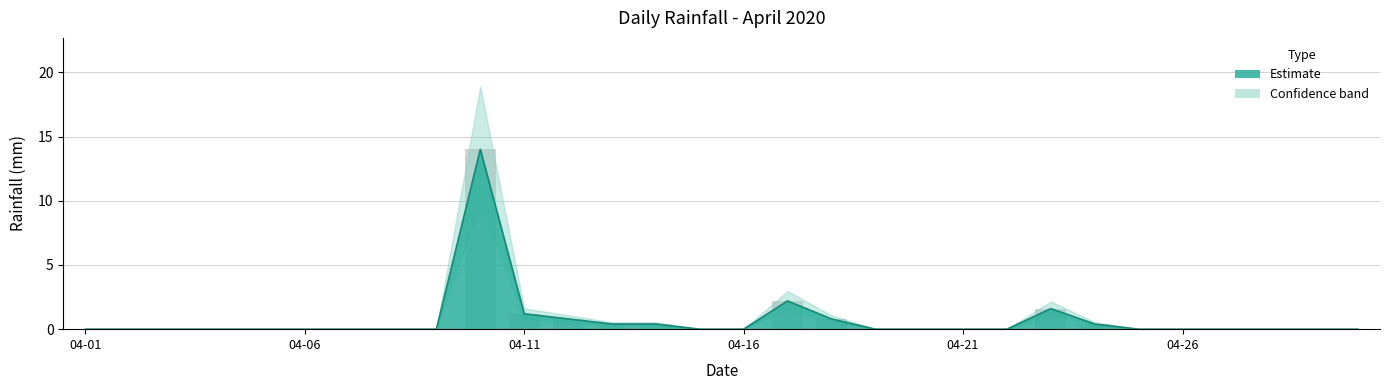

How many data points are above 0?

9